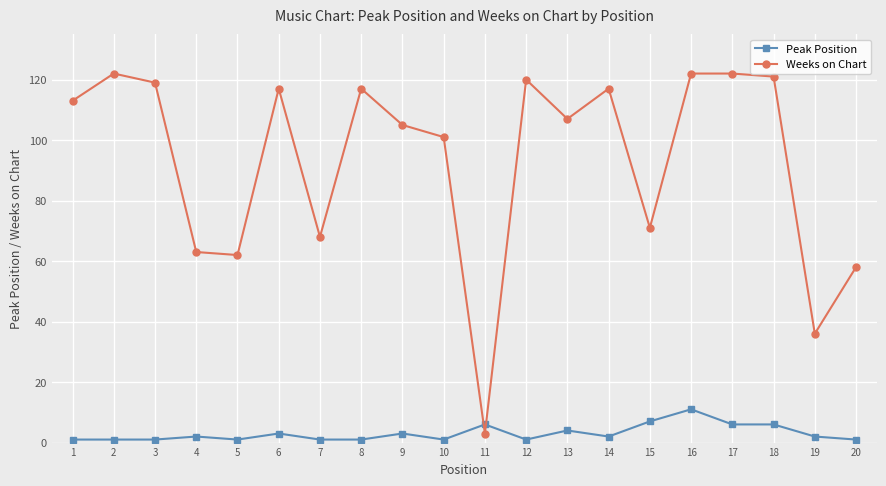

Between 1 and 10, which series saw the biggest shift?

Weeks on Chart